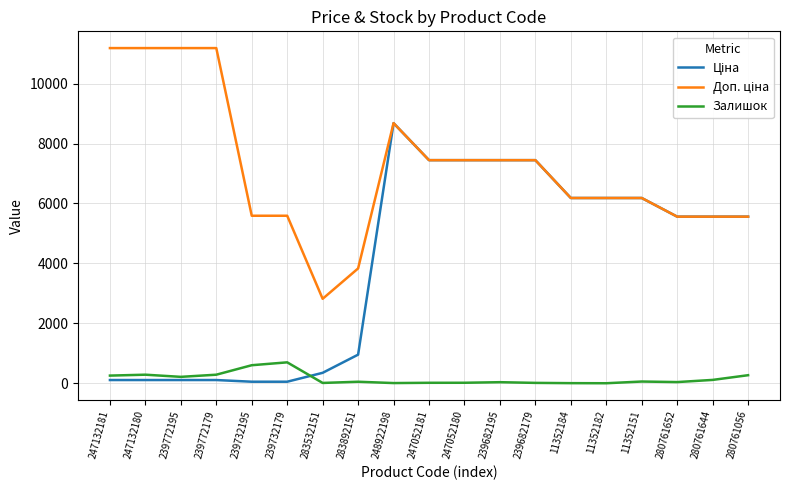

At which category is the sum across all series the highest?

248922198